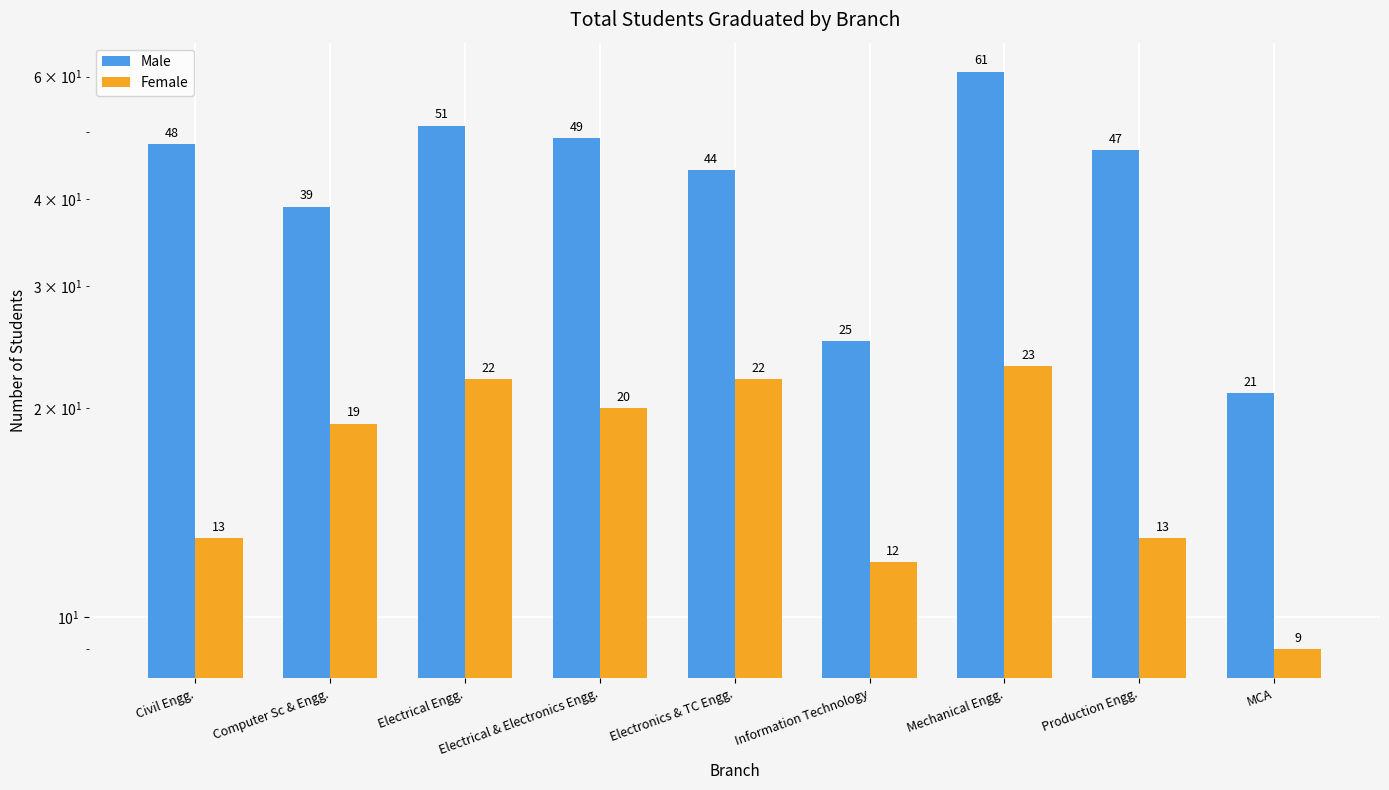

What is the average value of the Female series?

17